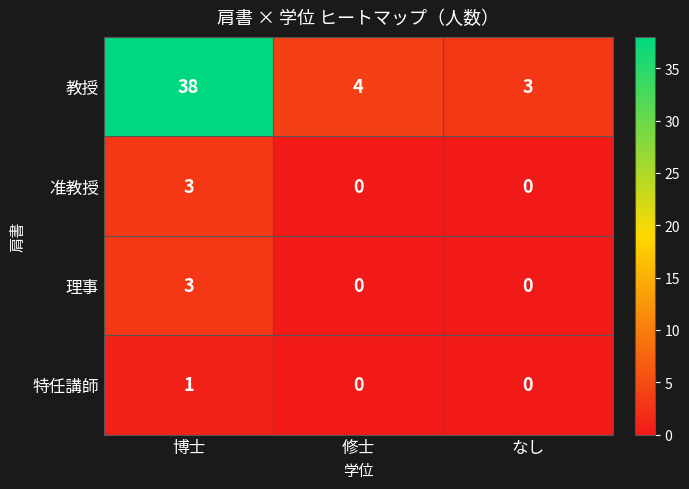

Which series changed the most between 博士 and 修士?

教授